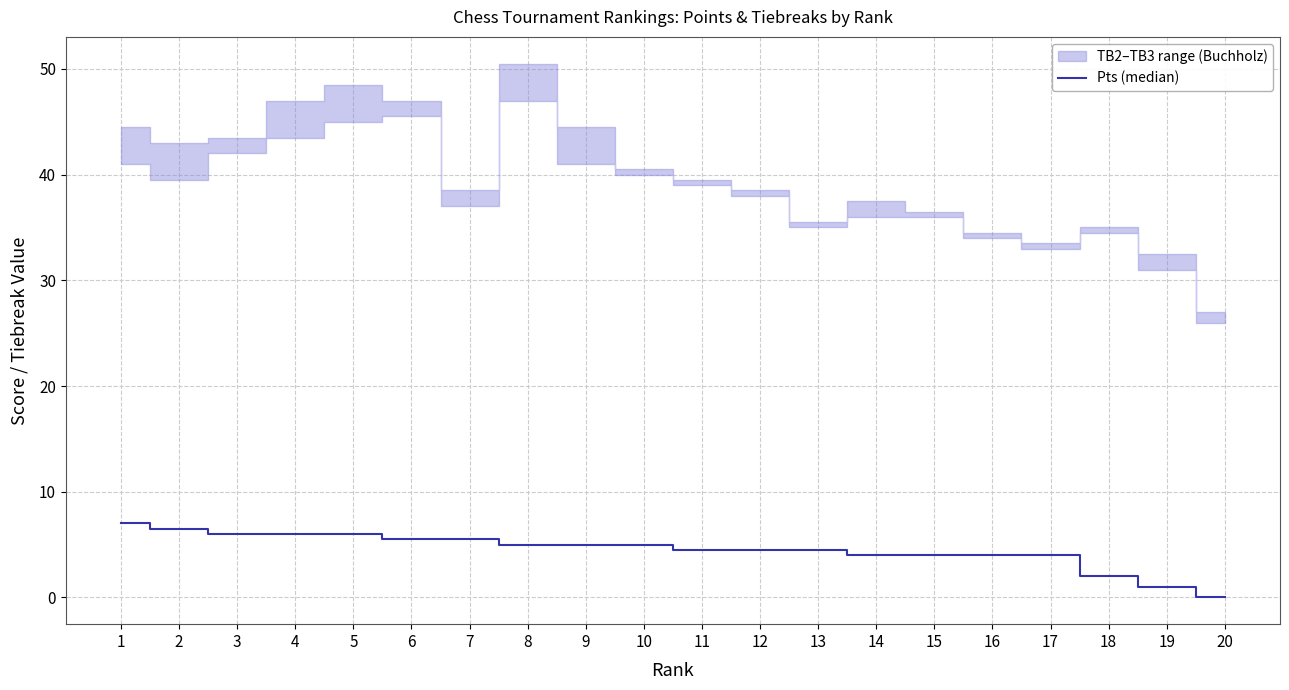

Where does the data first go above 5?

1